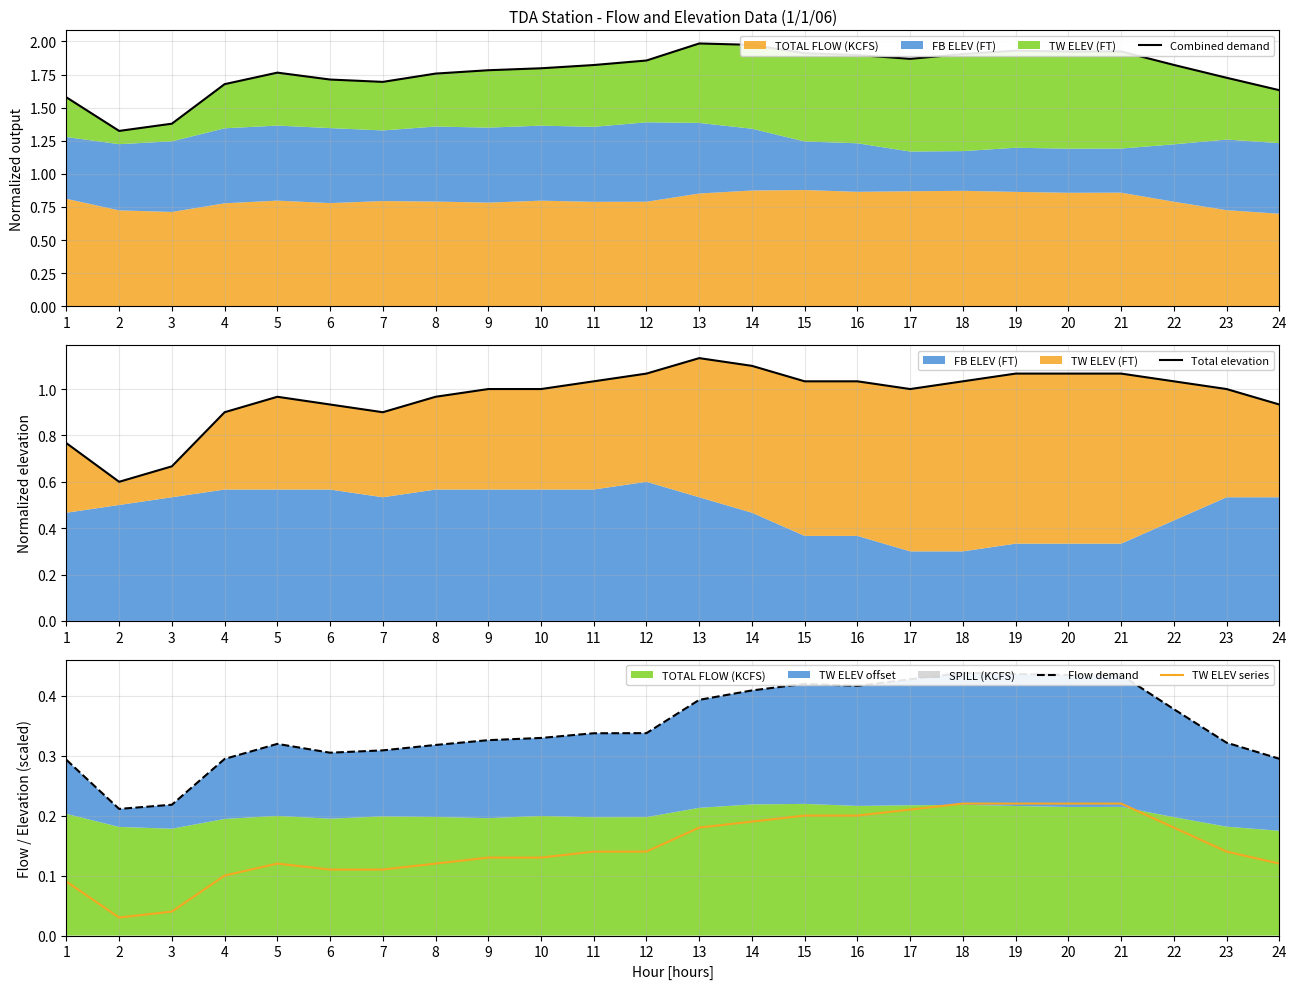

Where is Combined demand nearest to the value 1?

2